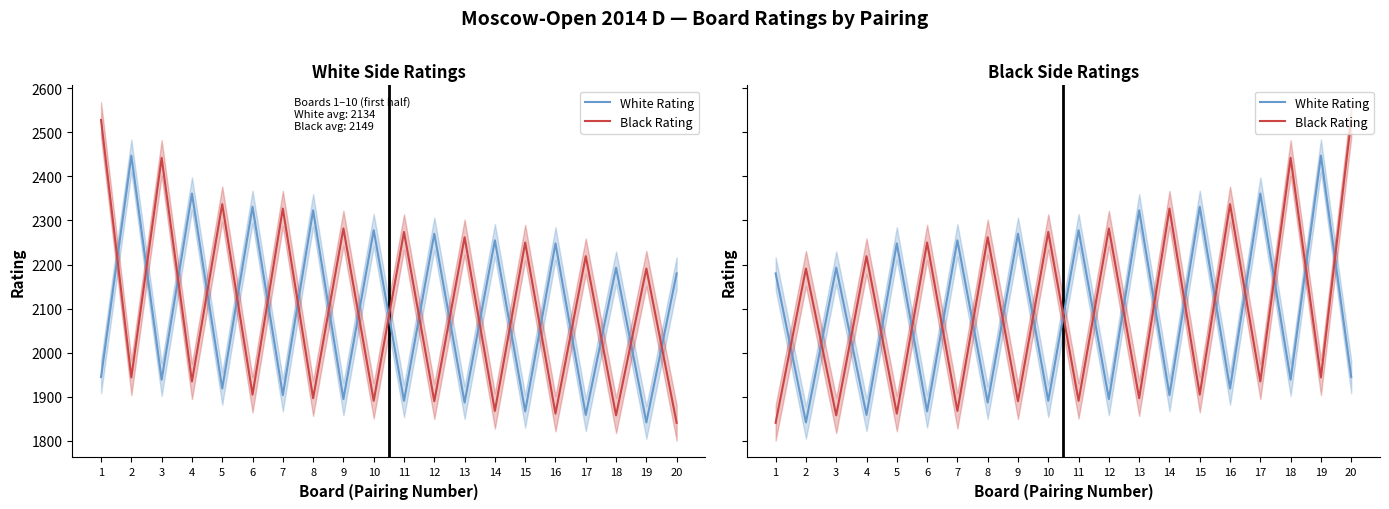

Rank the series by their maximum value, from highest to lowest.

Black Rating, White Rating